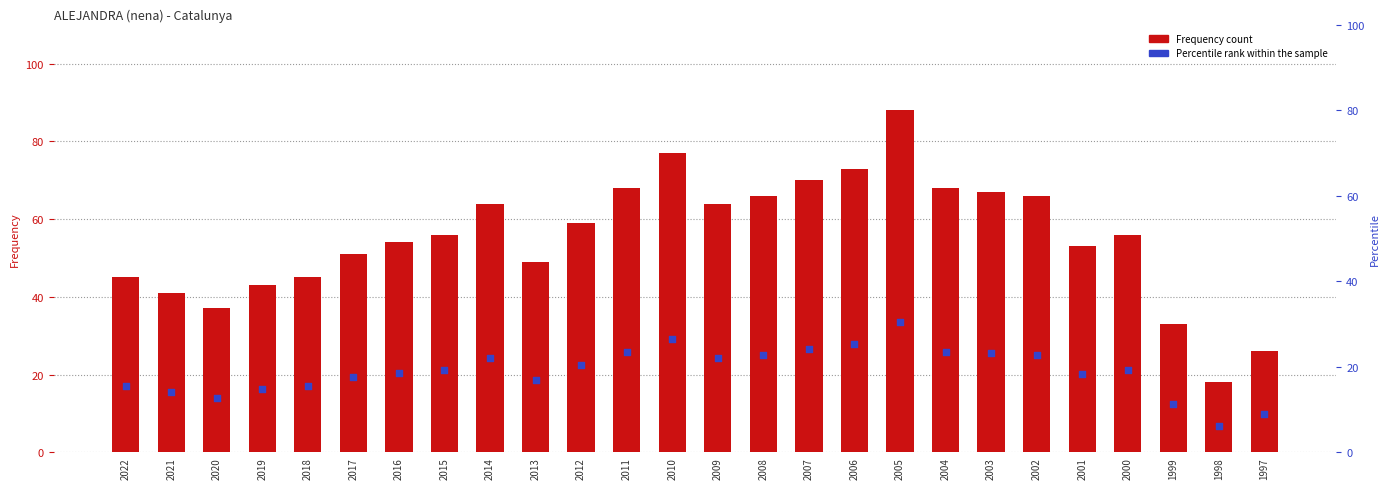

Which series has the largest total across all categories?

Frequency